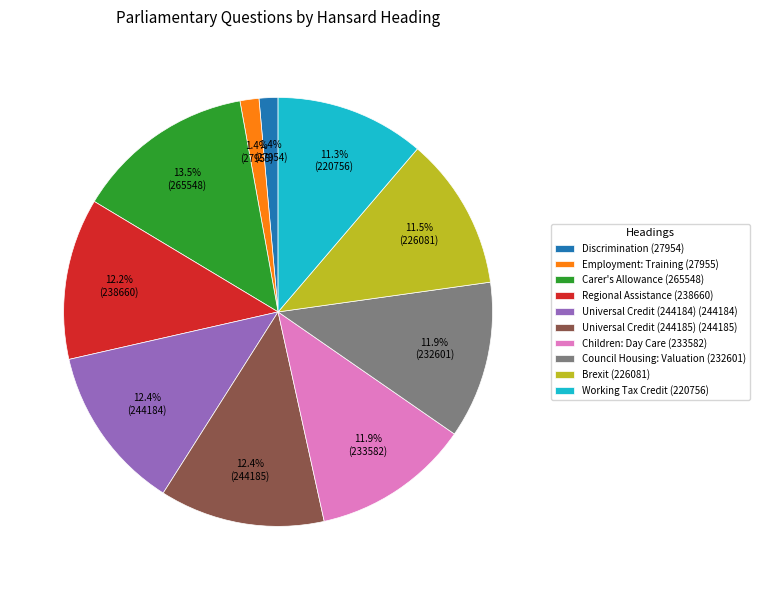

Which category has the biggest portion of the pie?

Carer's Allowance